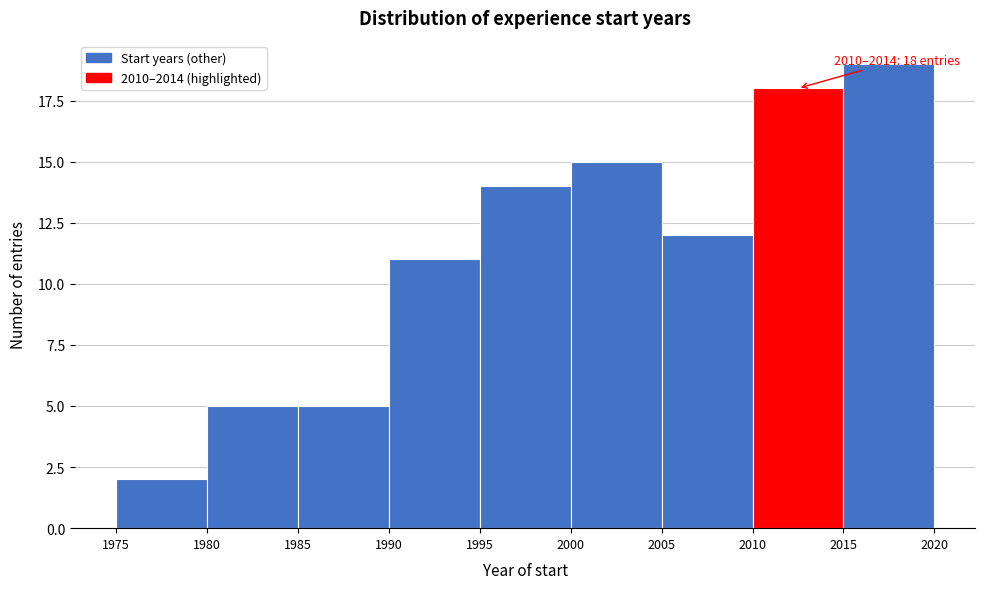

Which range on the x-axis has the tallest bar?

2015 to 2020